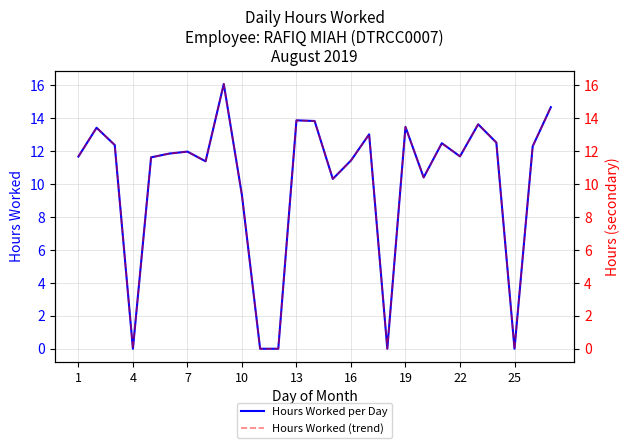

True or false: Hours Worked (ref) and Hours Worked cross at least once.

False